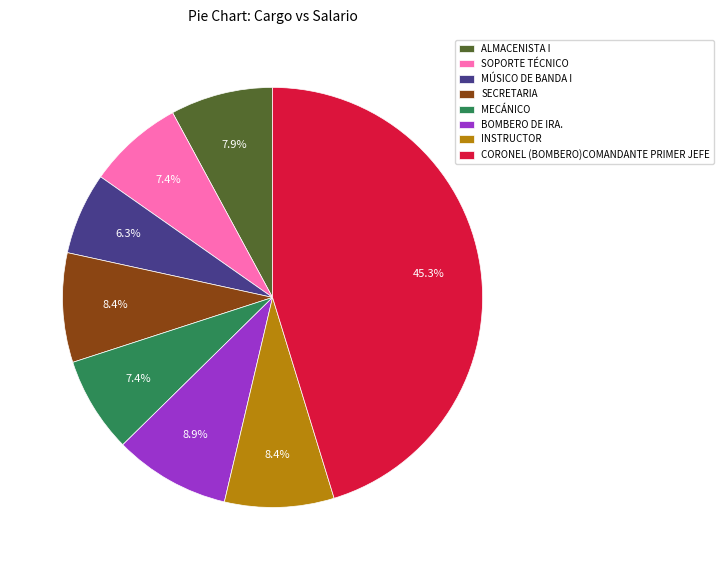

What percentage is the MÚSICO DE BANDA I slice, to the nearest percent?

6%